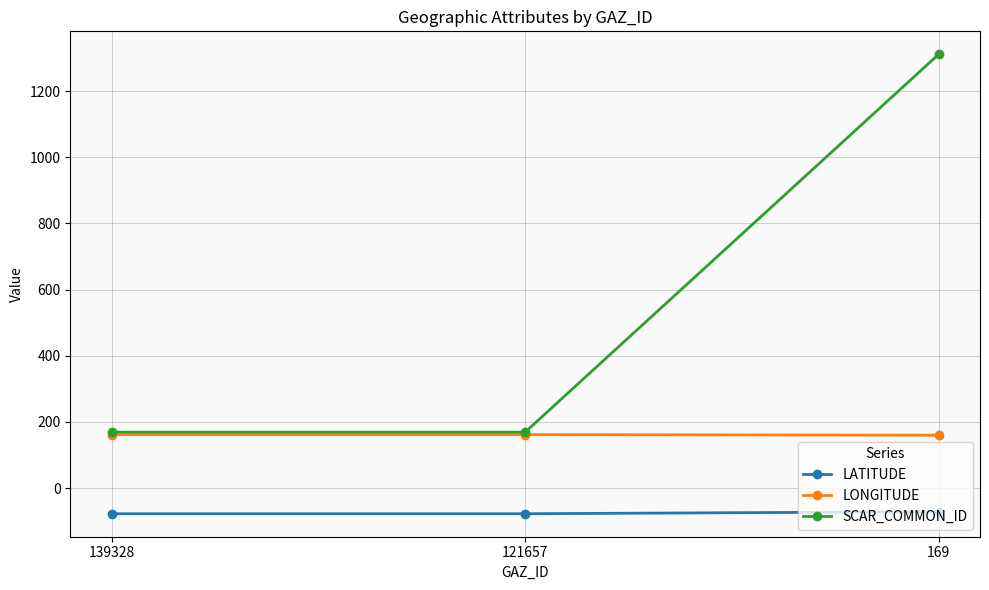

What is the minimum value shown in the chart?

-77.6